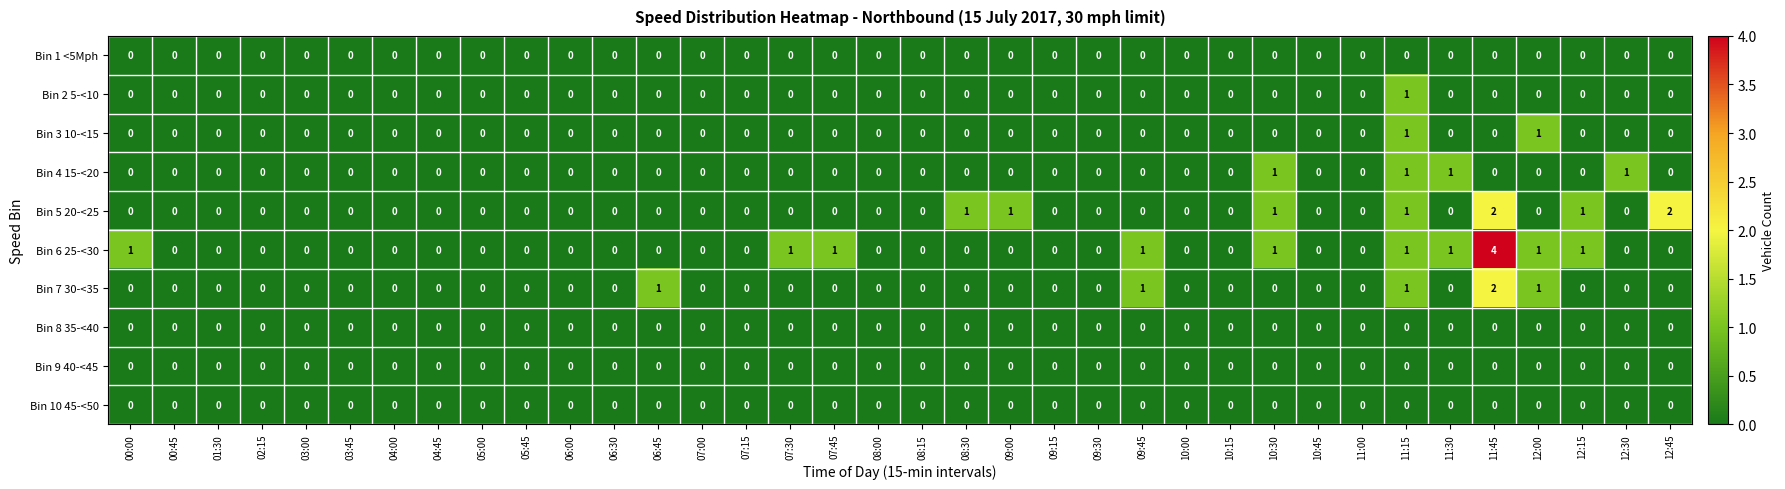

What is the difference between the highest and lowest values at 11:45?

4